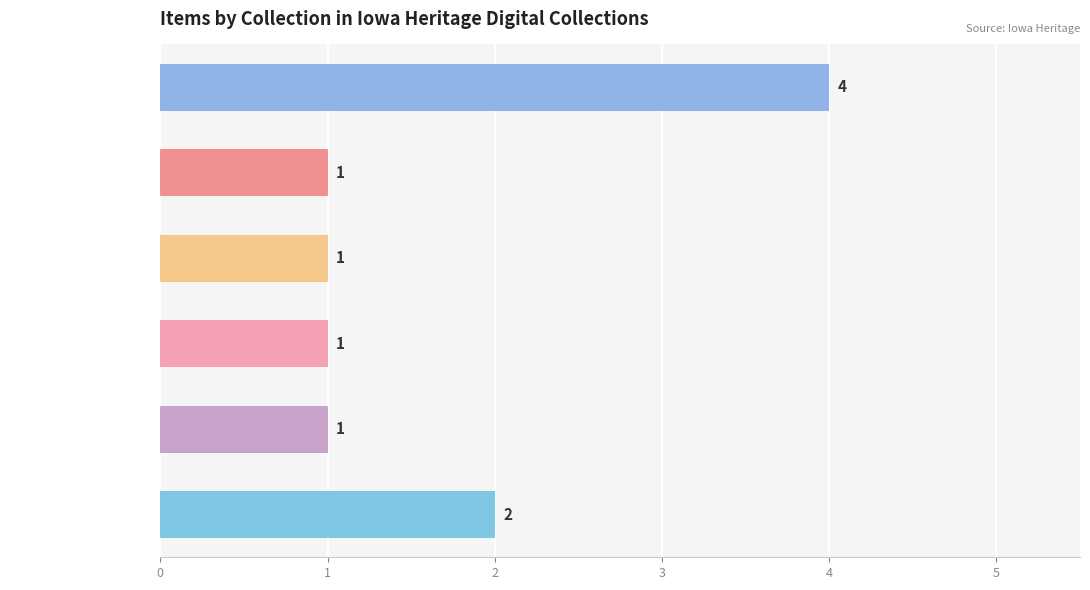

Reading bottom to top, transcribe all the data shown in this chart.

2	1	1	1	1	4